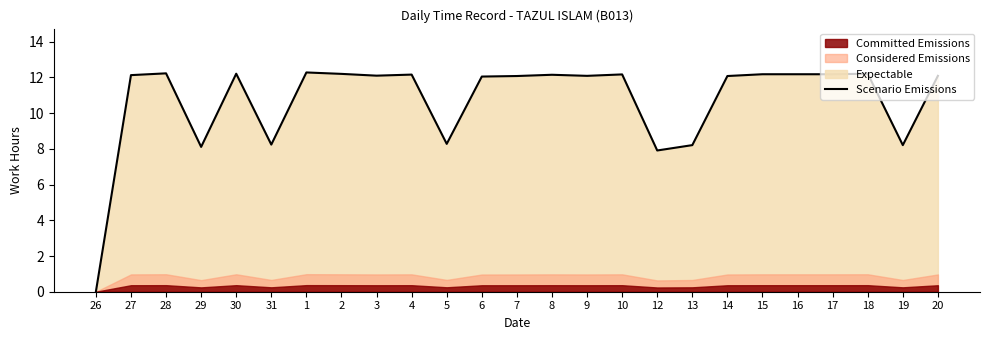

What is the value of the 5th point from the left?

12.2